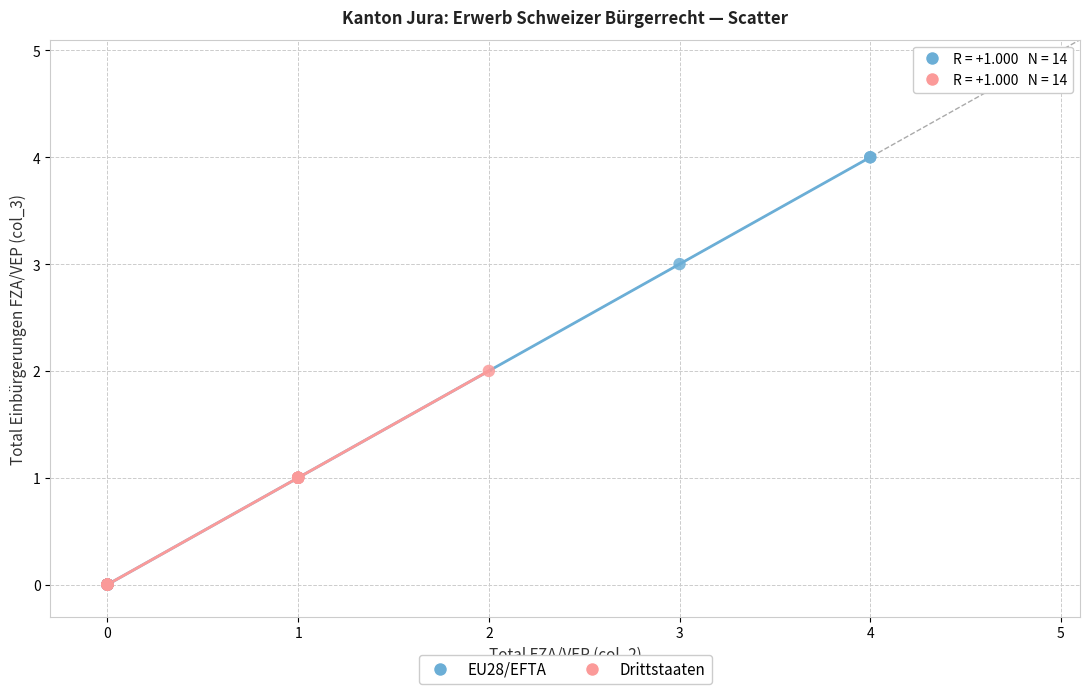

Which series has the largest Y range (max minus min)?

EU28/EFTA